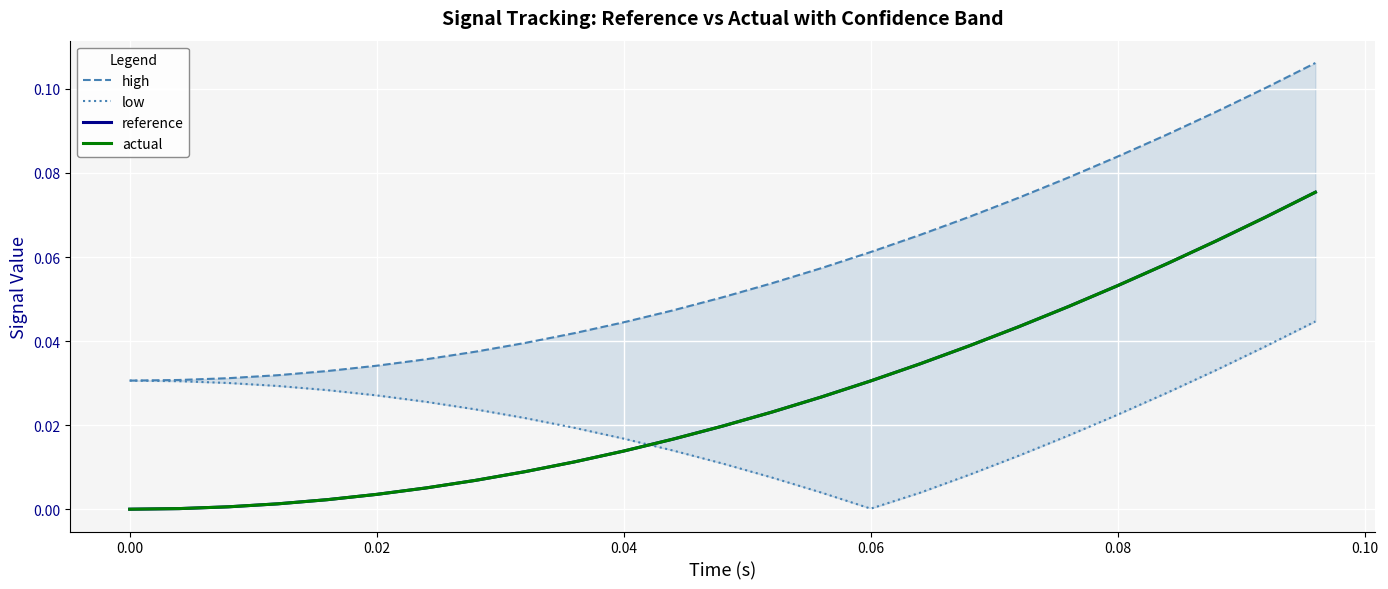

True or false: high and actual intersect in this chart.

False